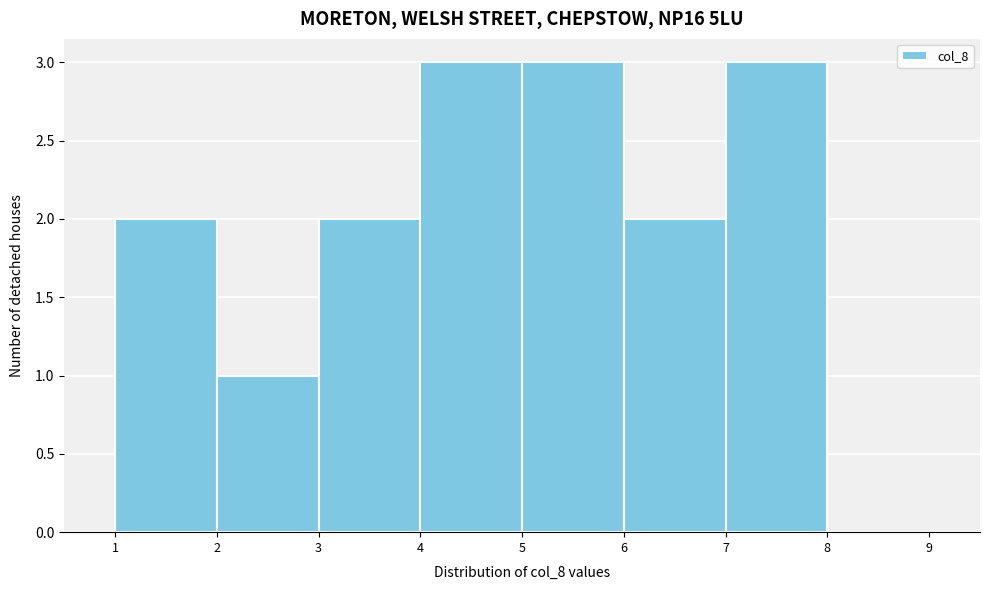

What is the height of the bar covering 7 to 8 on the x-axis? The values are not printed on the chart, so give them approximately, as read against the axis.

3